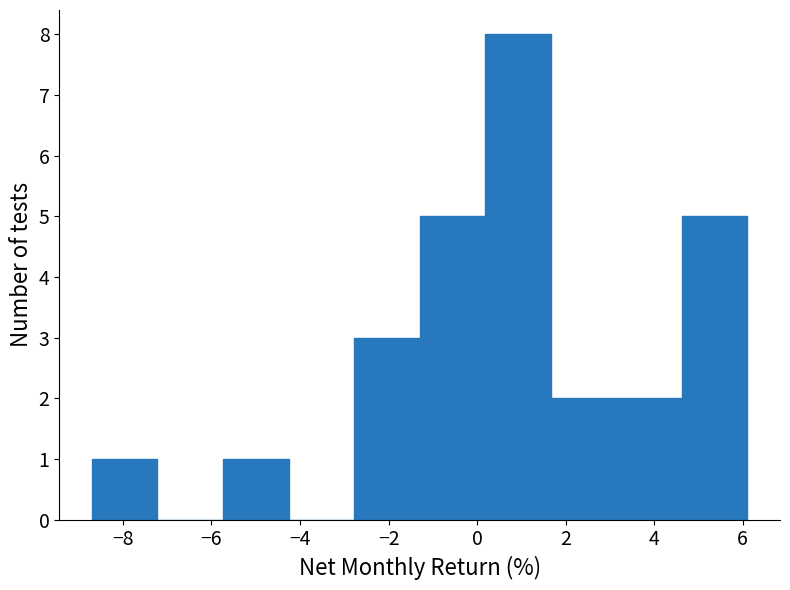

Which range on the x-axis has the tallest bar?

0.18 to 1.66